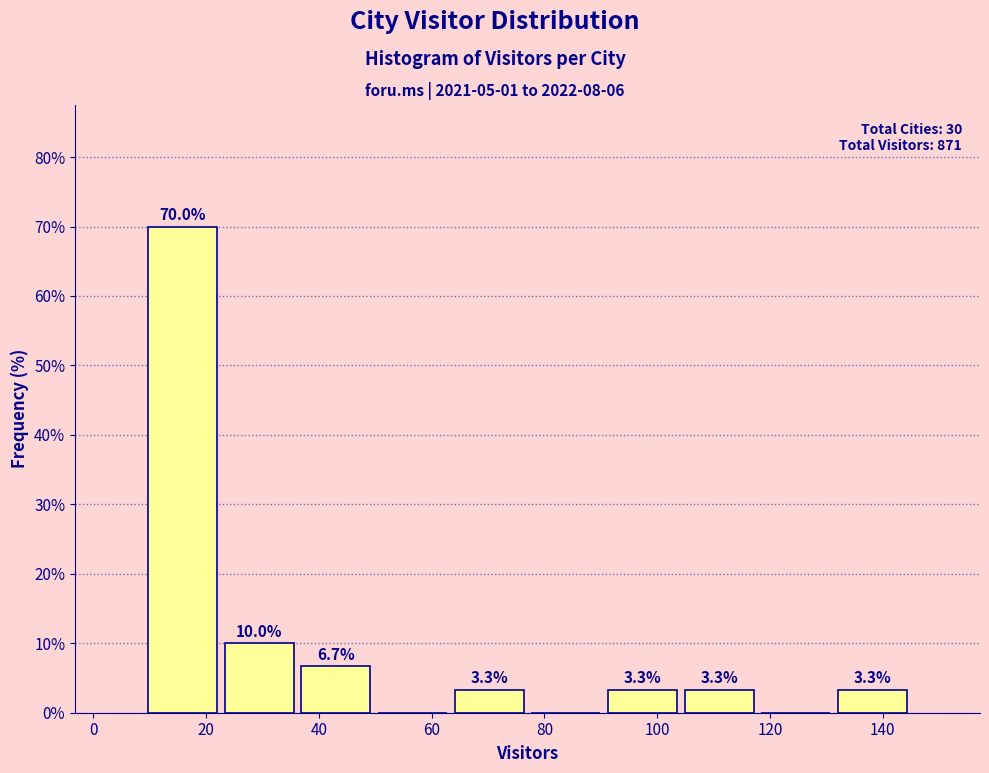

Over which range of the x-axis is the bar tallest?

9.0 to 22.6